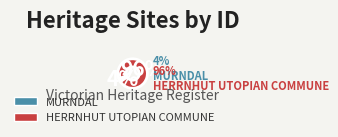

To the nearest percent, what portion does MURNDAL represent?

4%